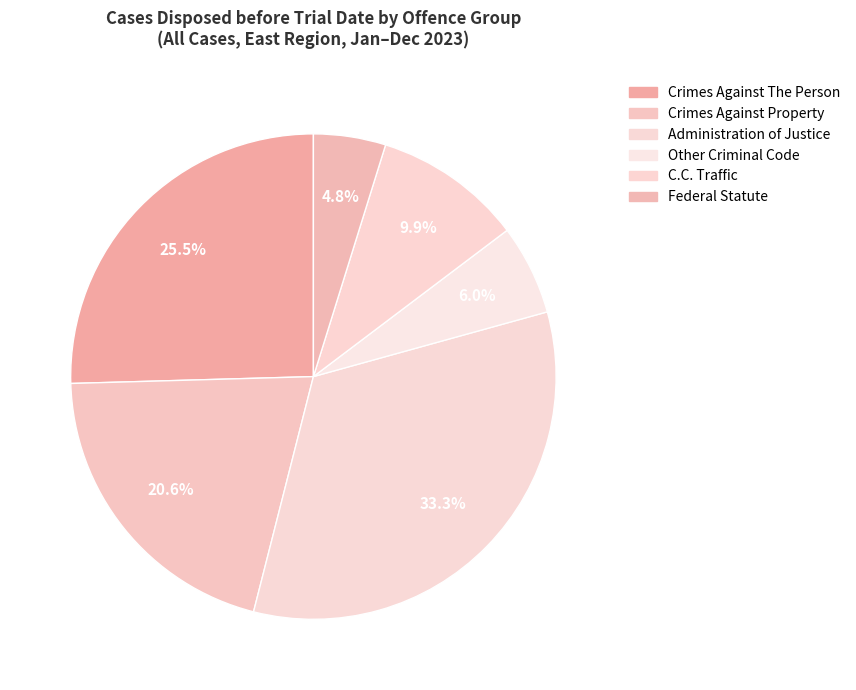

To the nearest percent, what is the difference between the largest and smallest slice percentages?

28%